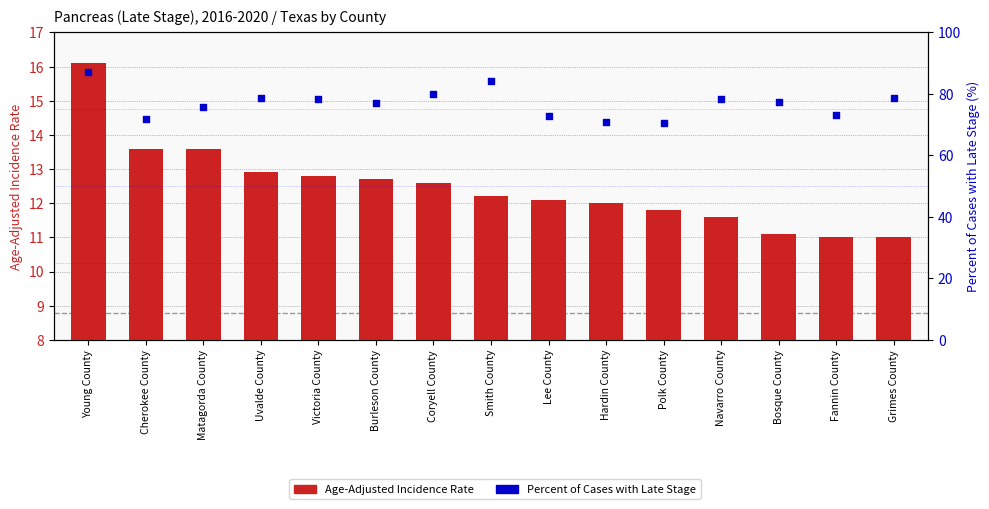

At which category is the sum across all series the highest?

Young County